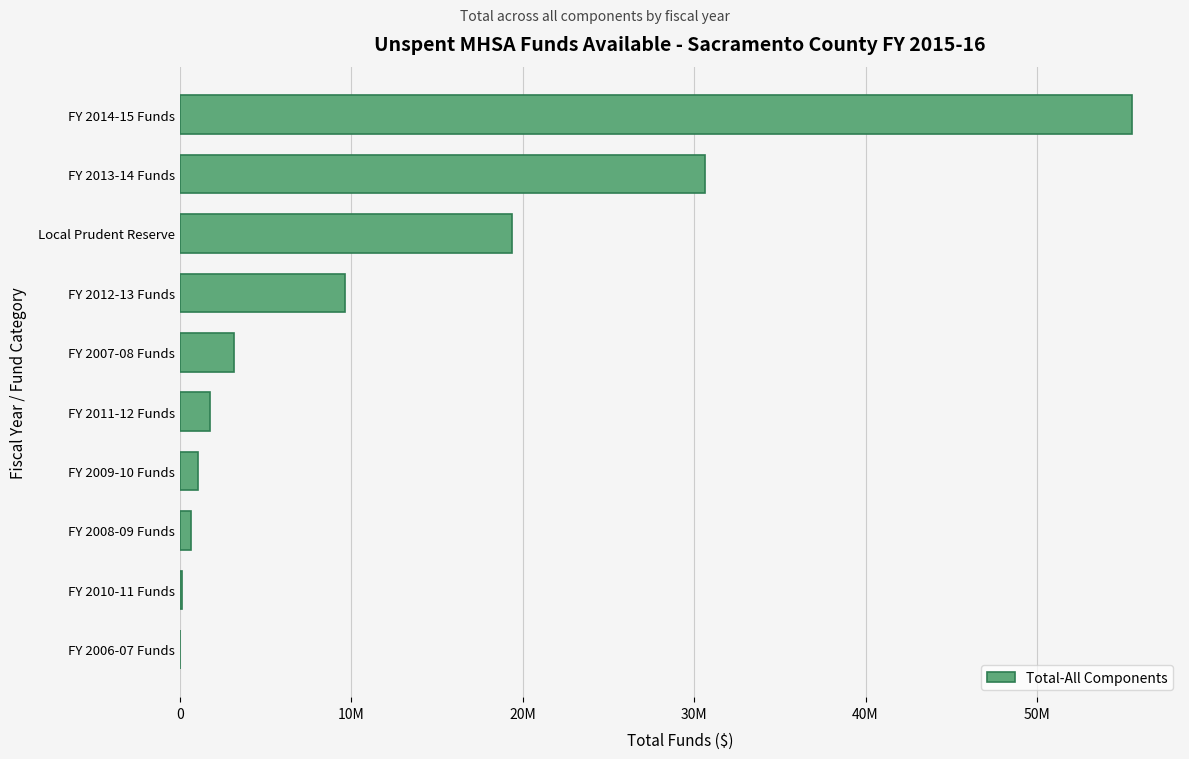

At which label is the value closest to 27782353?

FY 2013-14 Funds